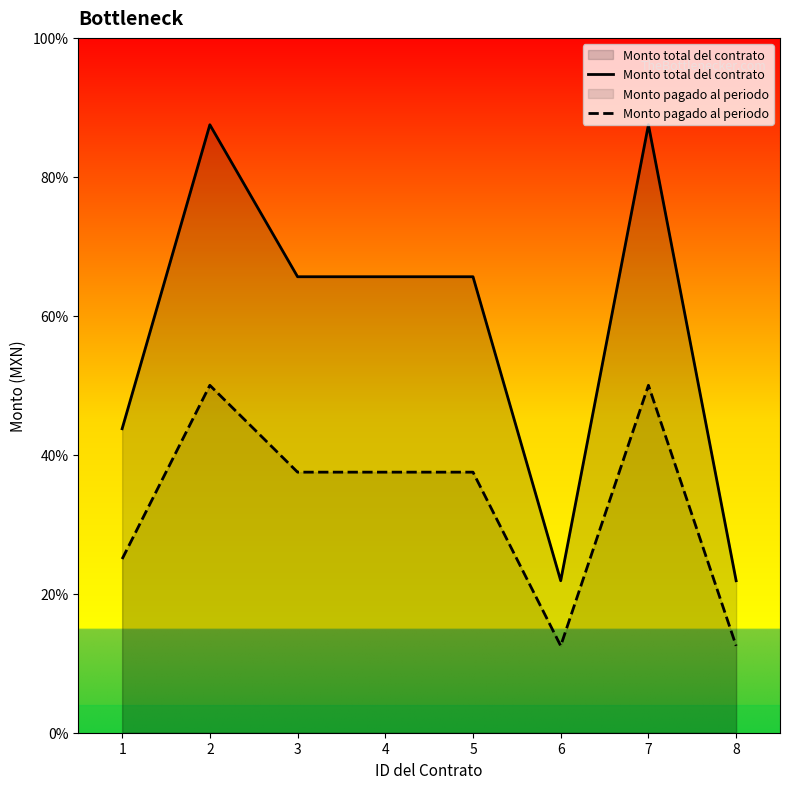

Does the chart have visible grid lines?

No